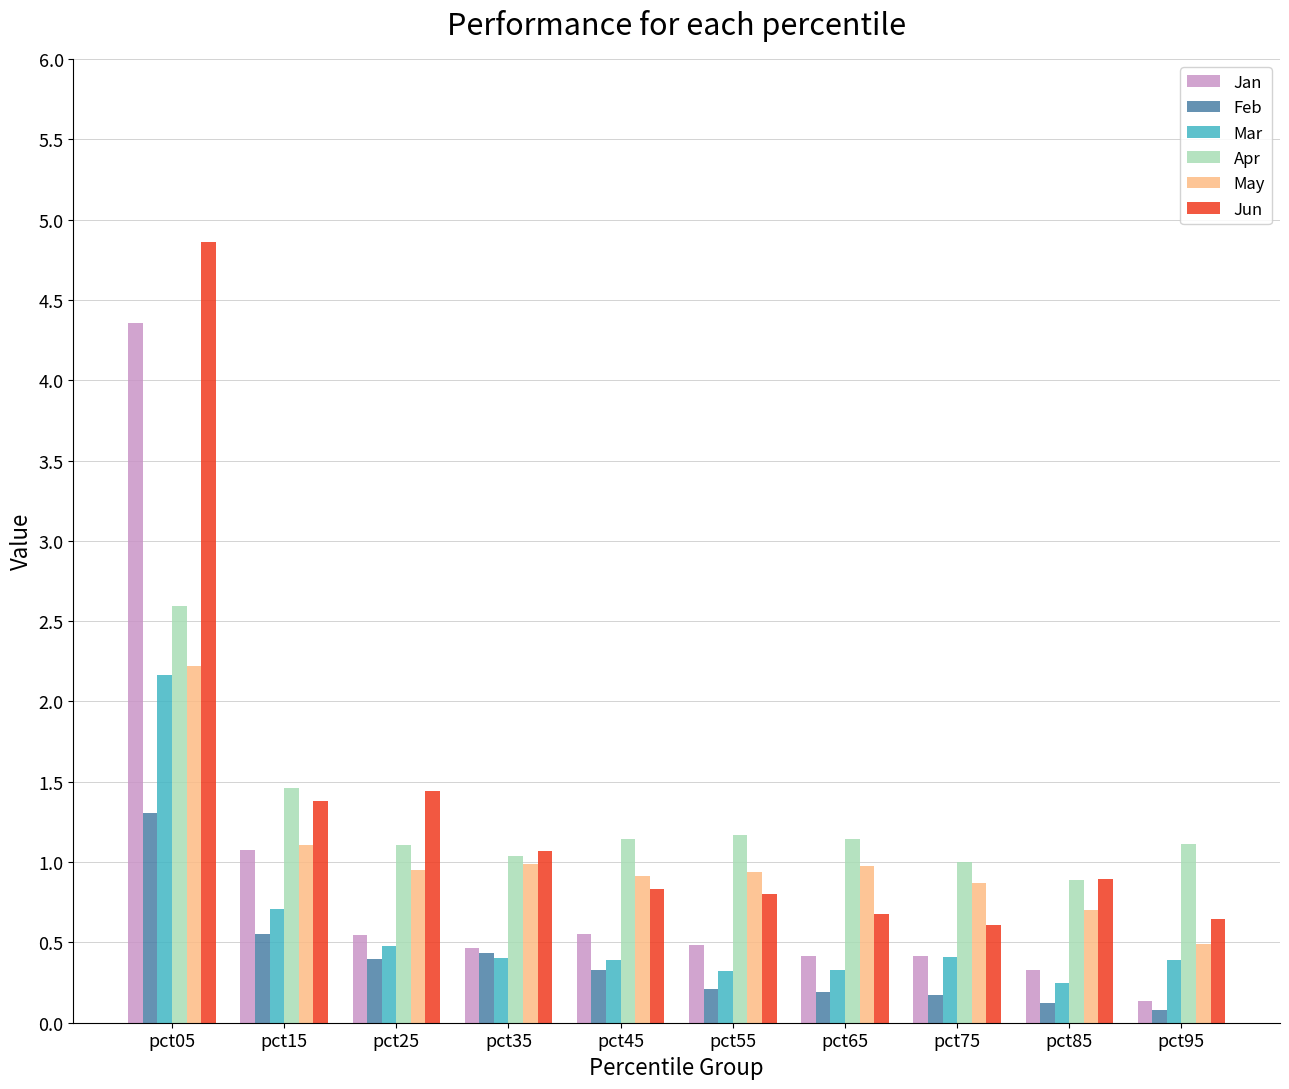

What is the minimum value shown in the chart?

0.1